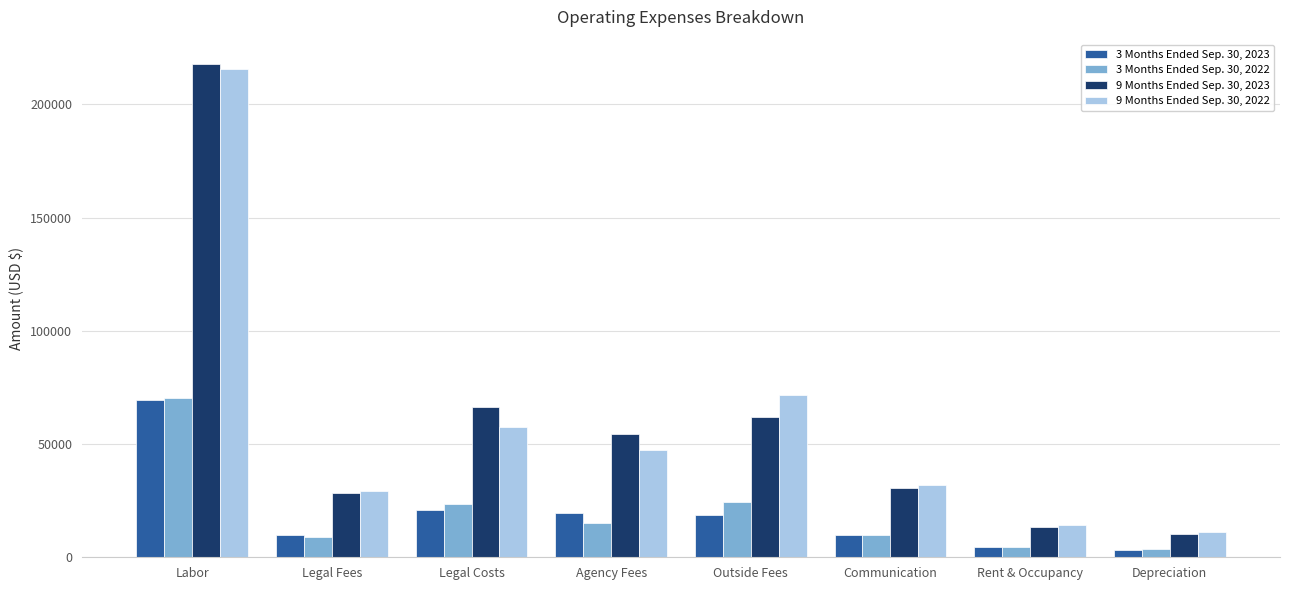

What are all the series names shown in the legend?

3 Months Ended Sep. 30, 2023, 3 Months Ended Sep. 30, 2022, 9 Months Ended Sep. 30, 2023, 9 Months Ended Sep. 30, 2022